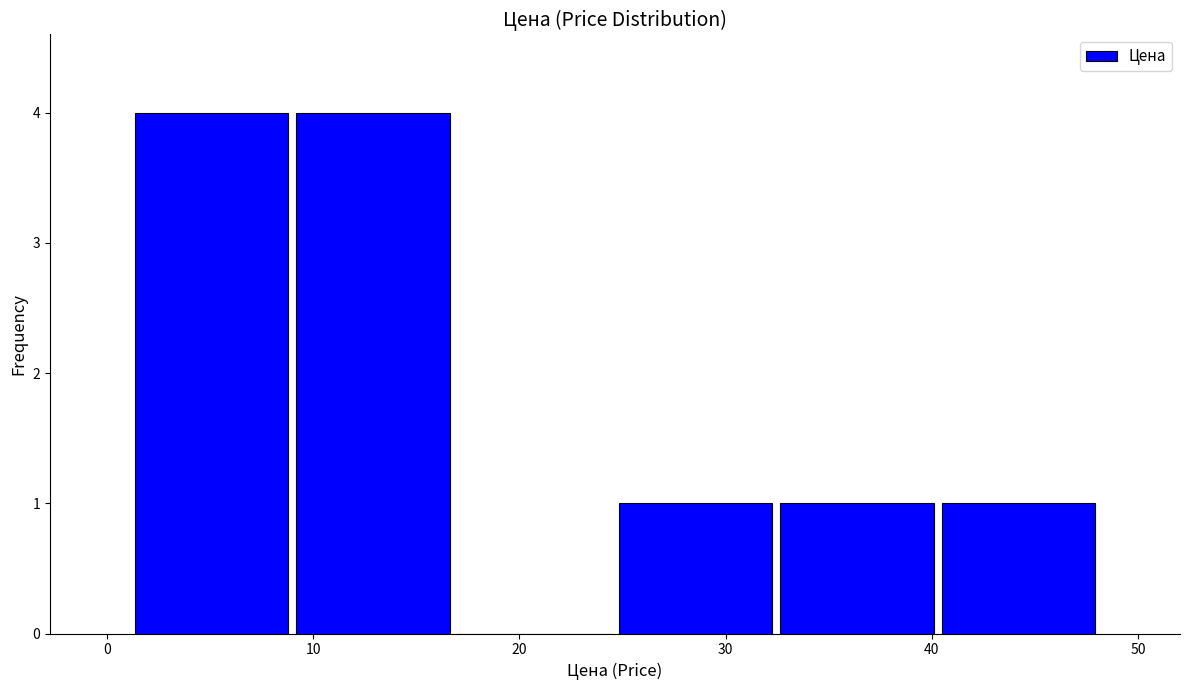

Reading left to right, transcribe this chart: for each bar, give the range it covers on the x-axis and its height. Neither the bar edges nor the heights are printed on the chart, so give them approximately, as read against the axes.

1 to 9: 4
9 to 17: 4
17 to 25: 0
25 to 32: 1
32 to 40: 1
40 to 48: 1